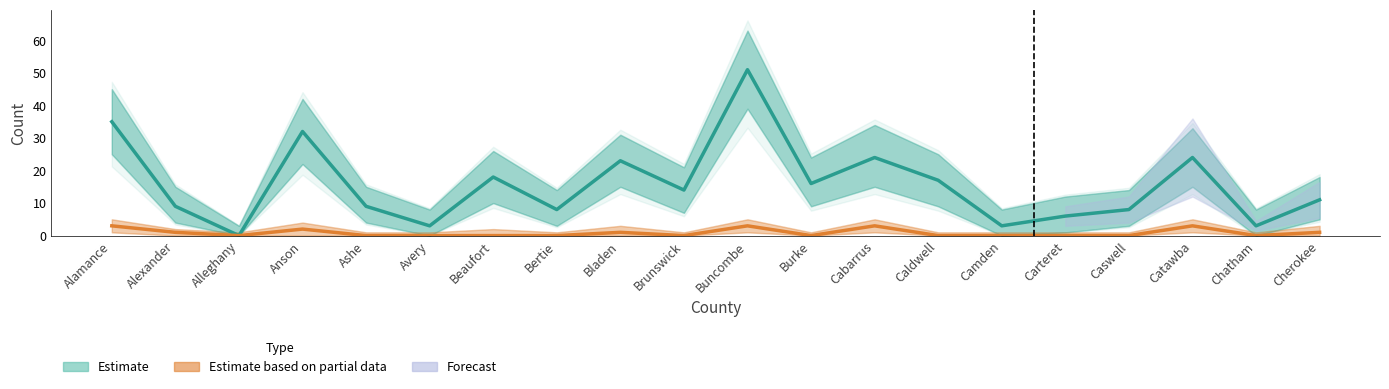

Reading left to right, what are all the values shown in this chart?

Estimate: 35	9	0	32	9	3	18	8	23	14	51	16	24	17	3	6	8	24	3	11
Estimate based on partial data: 3	1	0	2	0	0	0	0	1	0	3	0	3	0	0	0	0	3	0	1